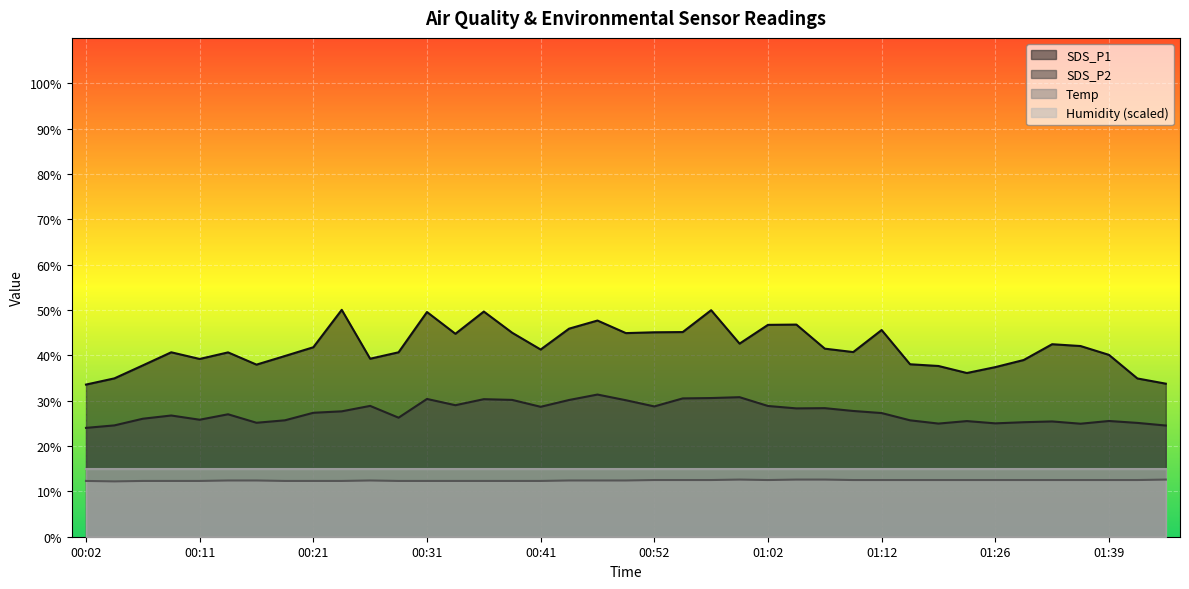

What is the sum of the SDS_P1 values at 00:44 and 00:57?

95.8